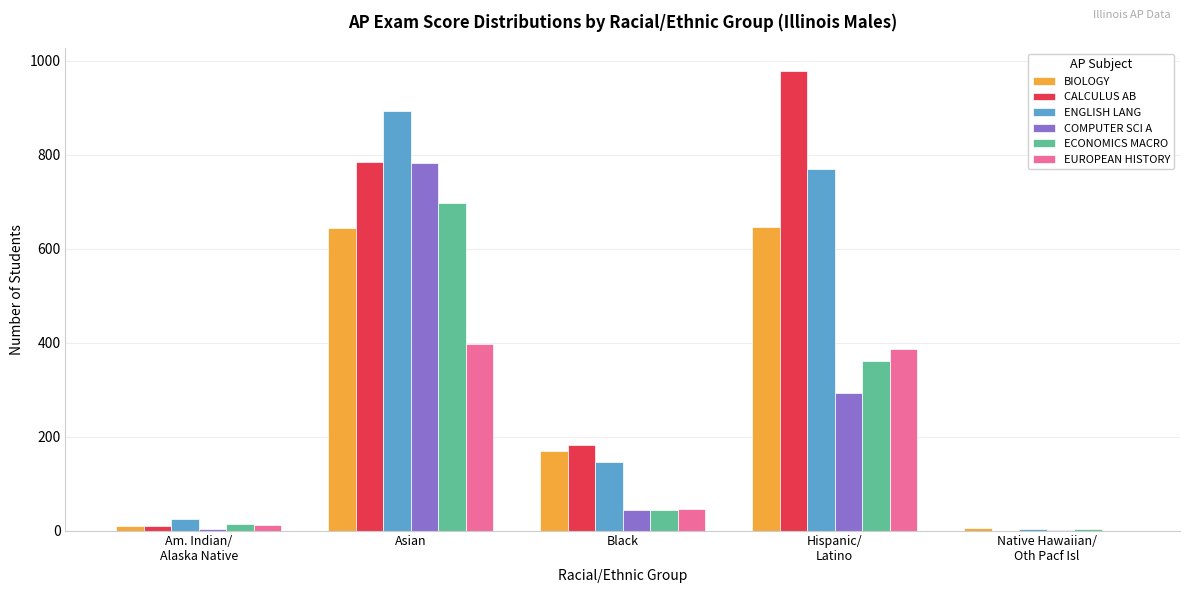

What is the sum of the ENGLISH LANG values at Asian and Native Hawaiian/
Oth Pacf Isl?

897